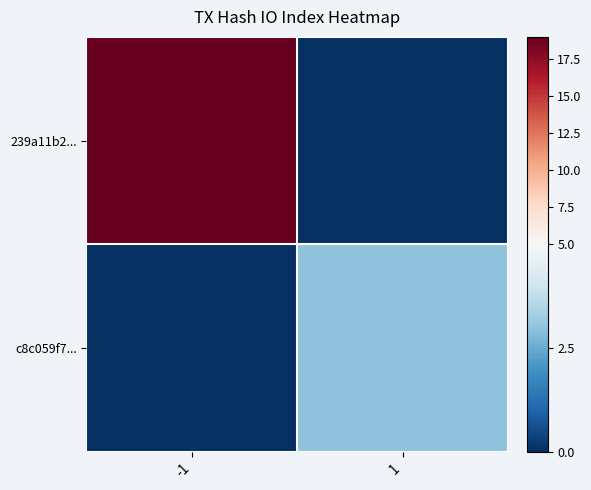

Reading left to right, list all the values displayed in this chart.

239a11b2...: -1=19	1=0
c8c059f7...: -1=0	1=3